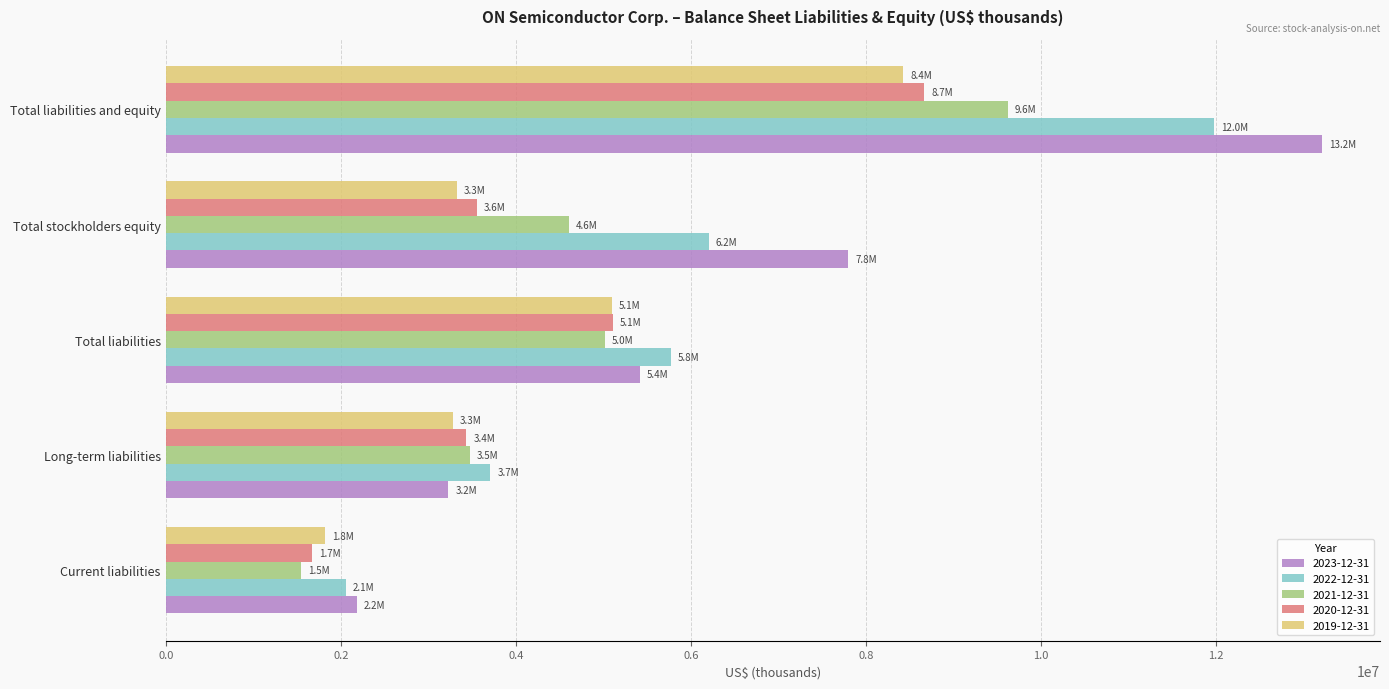

Between Long-term liabilities and Total stockholders equity, which series saw the biggest shift?

2023-12-31